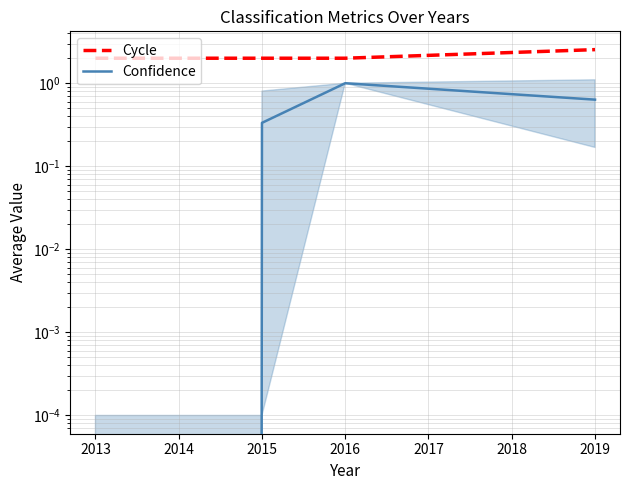

Read the Cycle value at 2016.

2.0